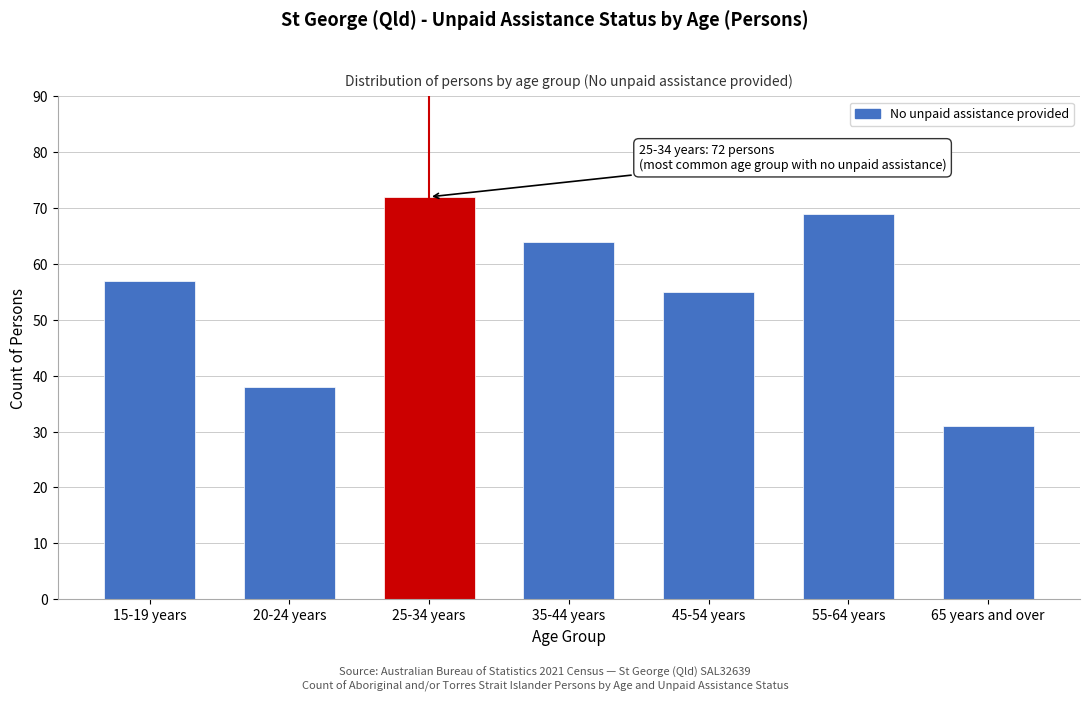

Reading left to right, extract all data points from this chart.

57	38	72	64	55	69	31